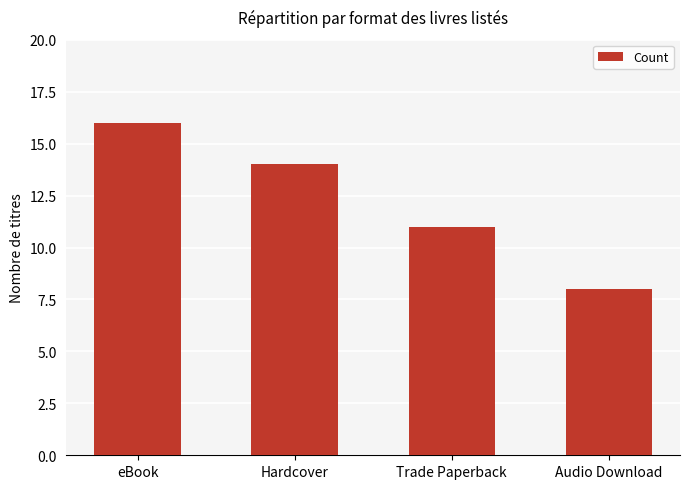

Is it true that the value at Hardcover is 14?

True